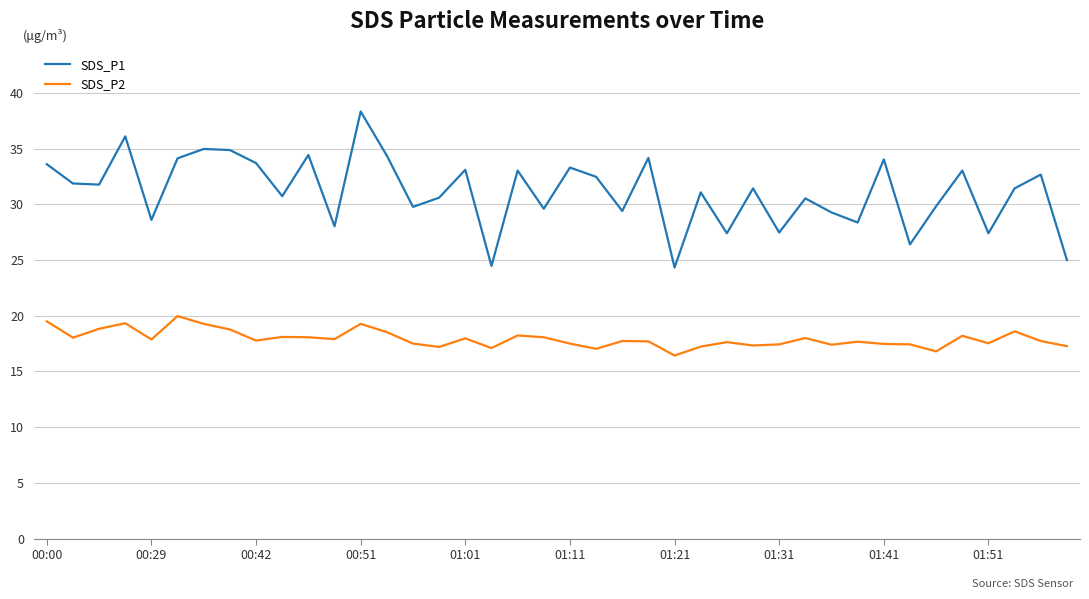

Which series has the largest range (max minus min)?

SDS_P1